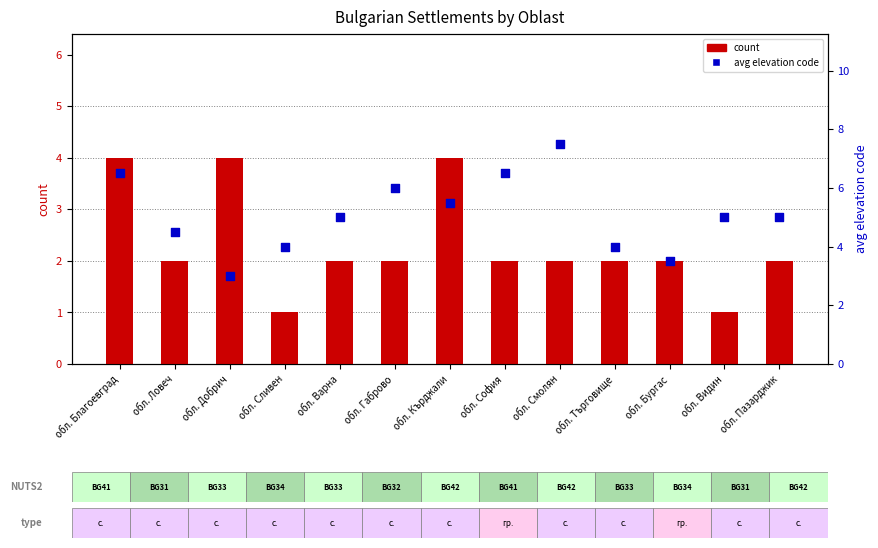

Is the value of avg elevation code at обл. Смолян greater than the value of count at обл. Габрово?

Yes